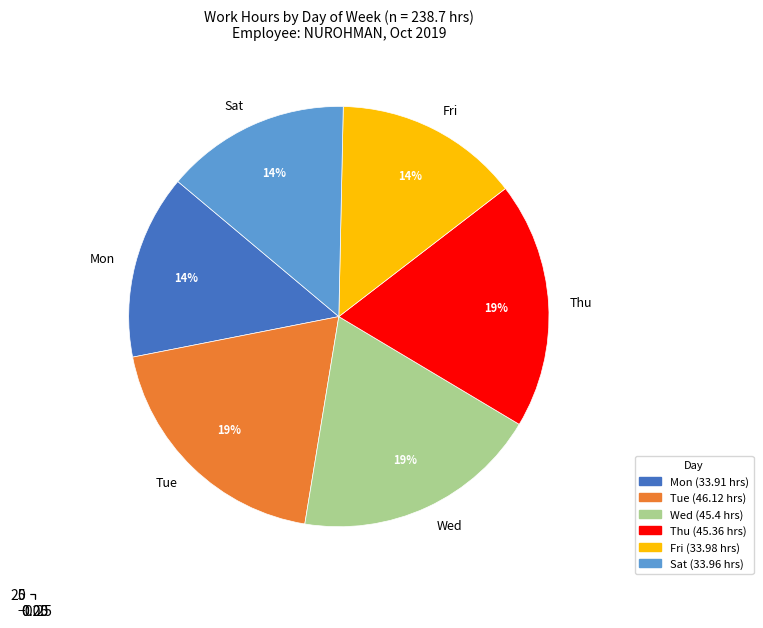

Is it true that Sat is 11% of the pie?

False